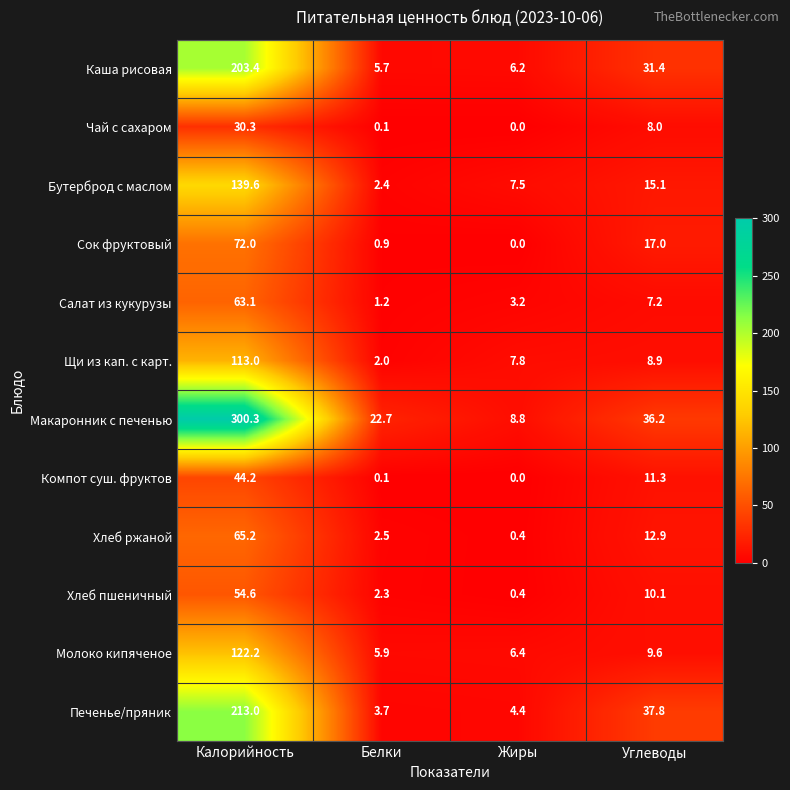

What is the sum of all Салат из кукурузы values?

74.7